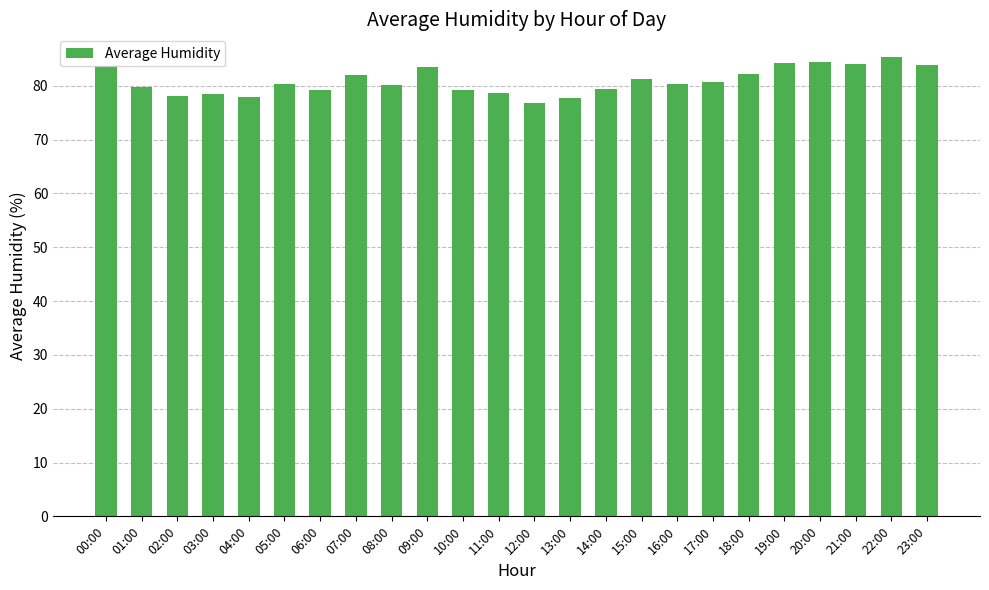

The chart shows a value of 117.0 at 14:00. True or false?

False